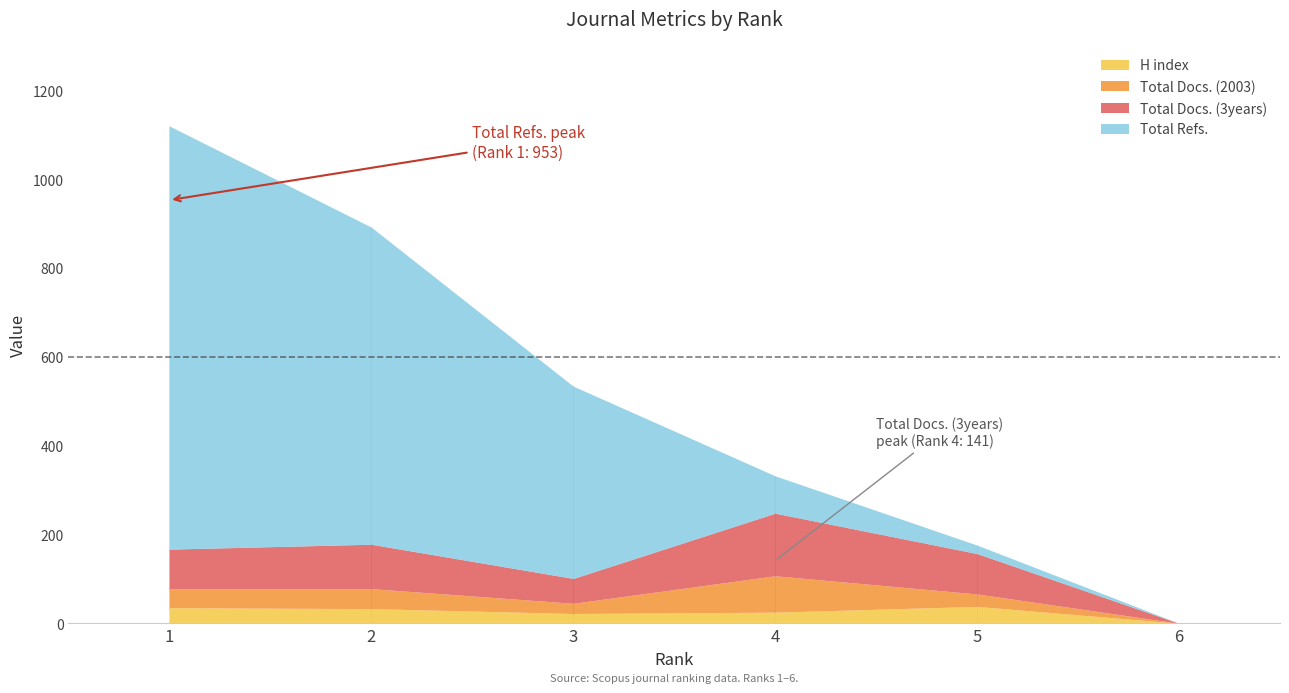

How many intersections are there between Total Refs. and H index?

1